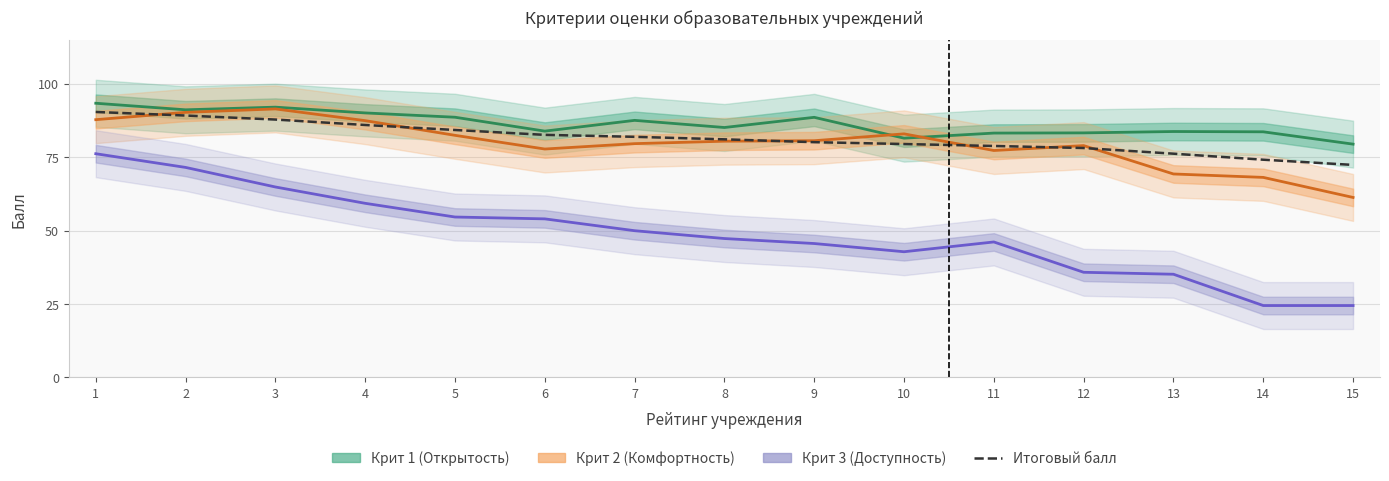

At which category does Крит 1 (Открытость) reach its first local peak?

3